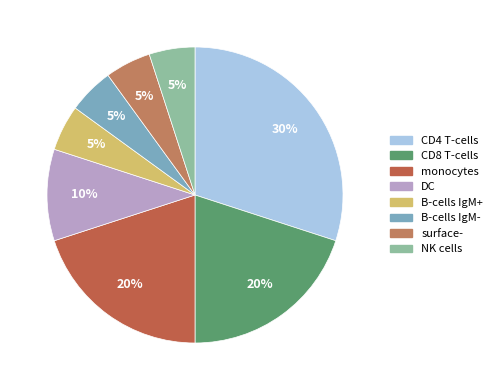

How many slices are in this pie chart?

8